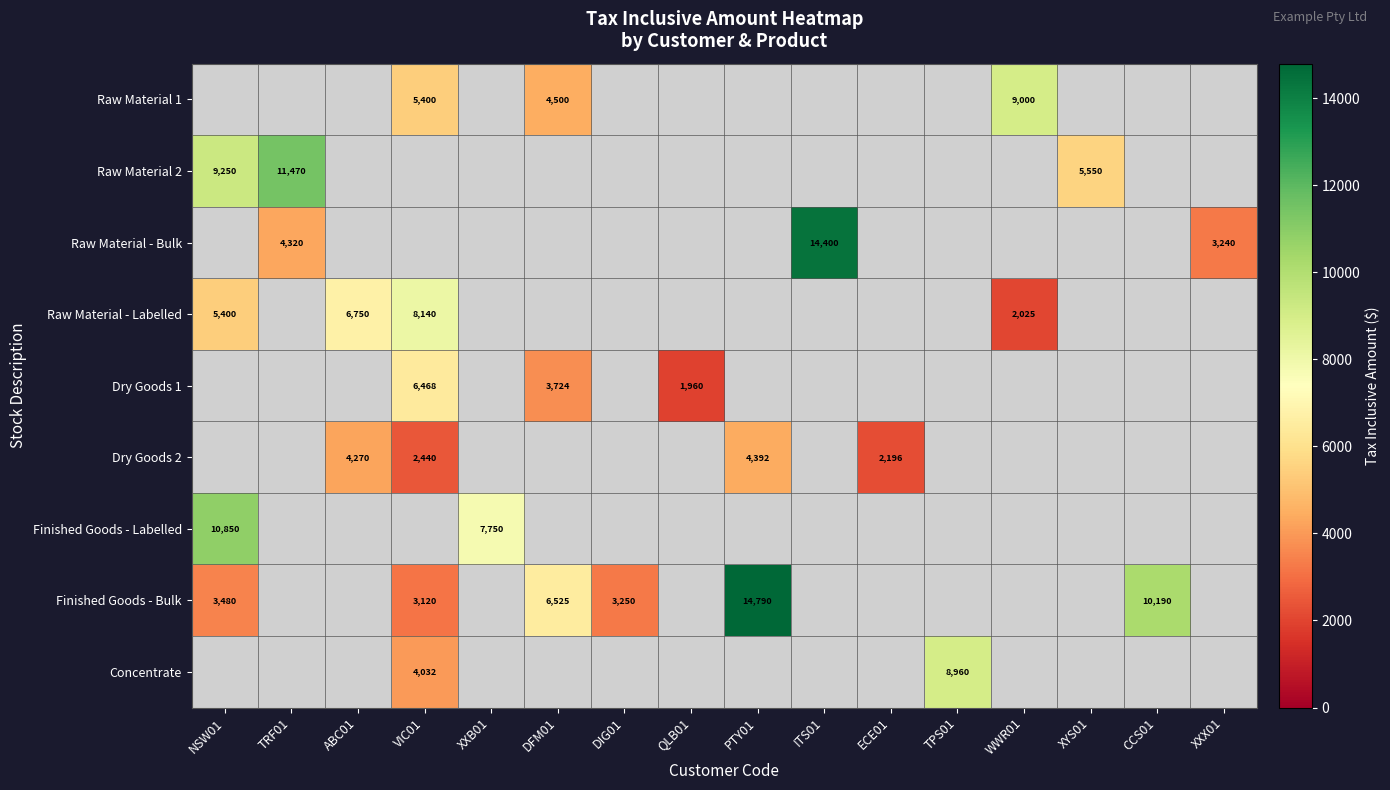

Between WWR01 and VIC01, which is larger?

WWR01